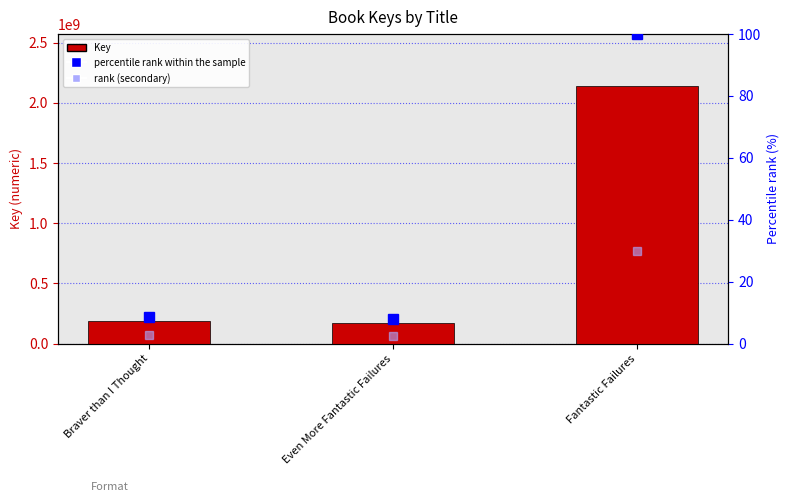

What is the label of the 3rd bar from the left?

Fantastic Failures